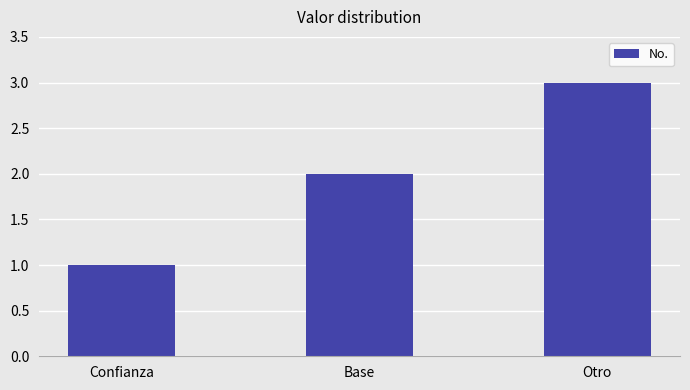

Read the value at Confianza.

1